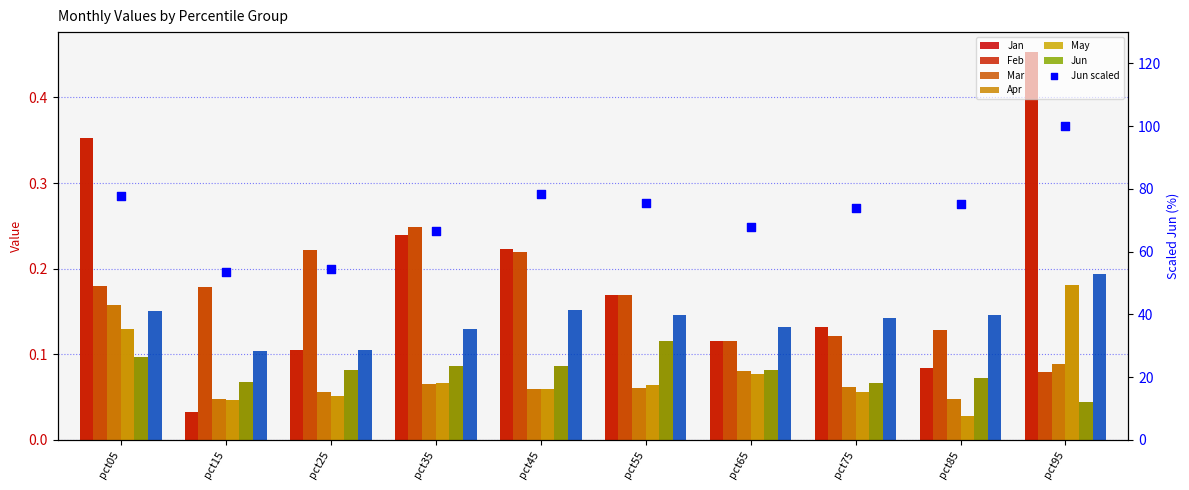

At how many categories does at least one series exceed 0?

10